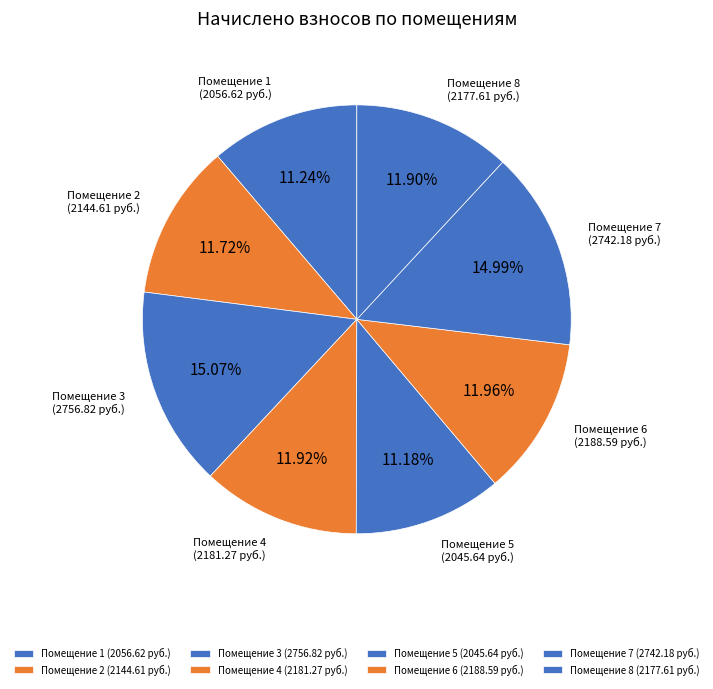

Combined, do Помещение 3 and Помещение 4 account for over 50%?

No